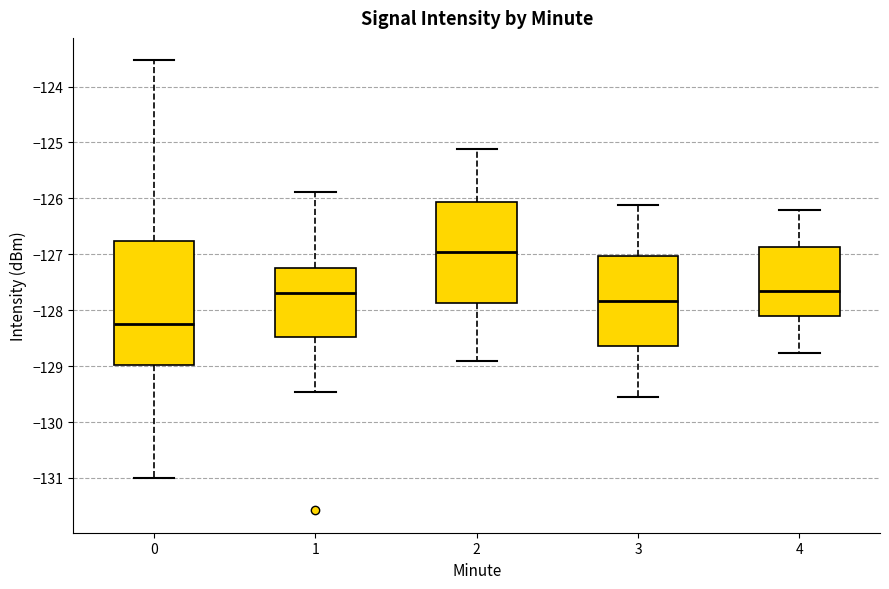

Where does the lower whisker of the box at x = 1 end on the y-axis? The values are not printed on the chart, so give them approximately, as read against the axis.

-129.5